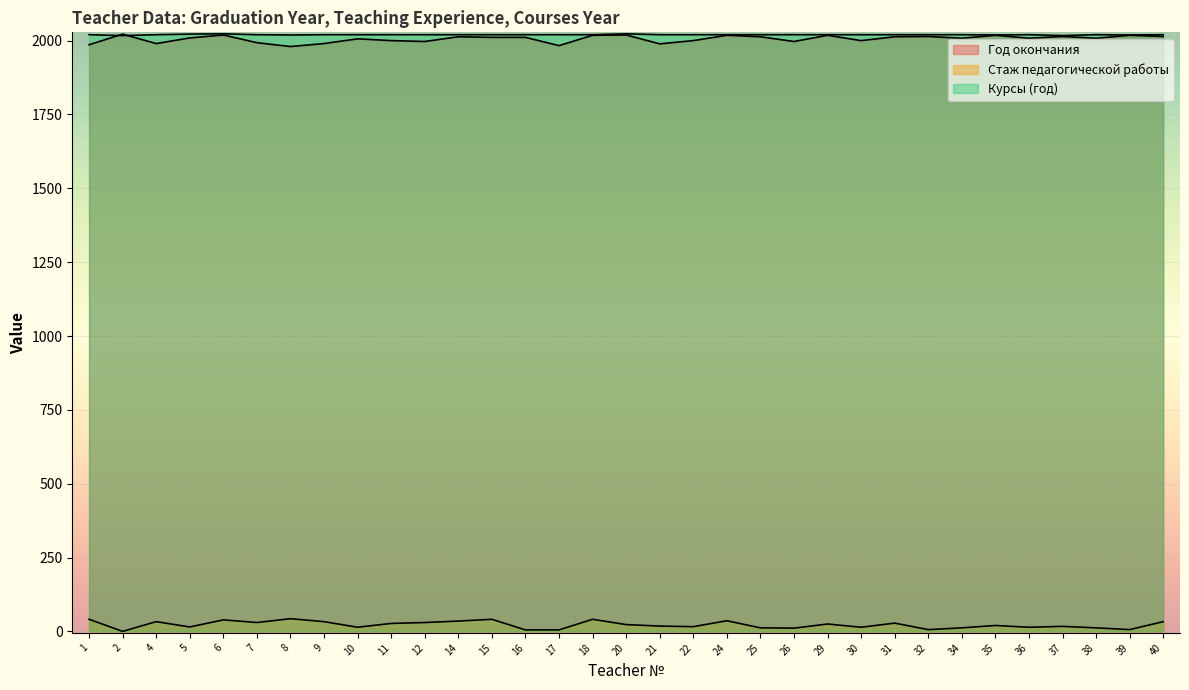

What is the difference between the maximum and second lowest values in the Год окончания series?

39